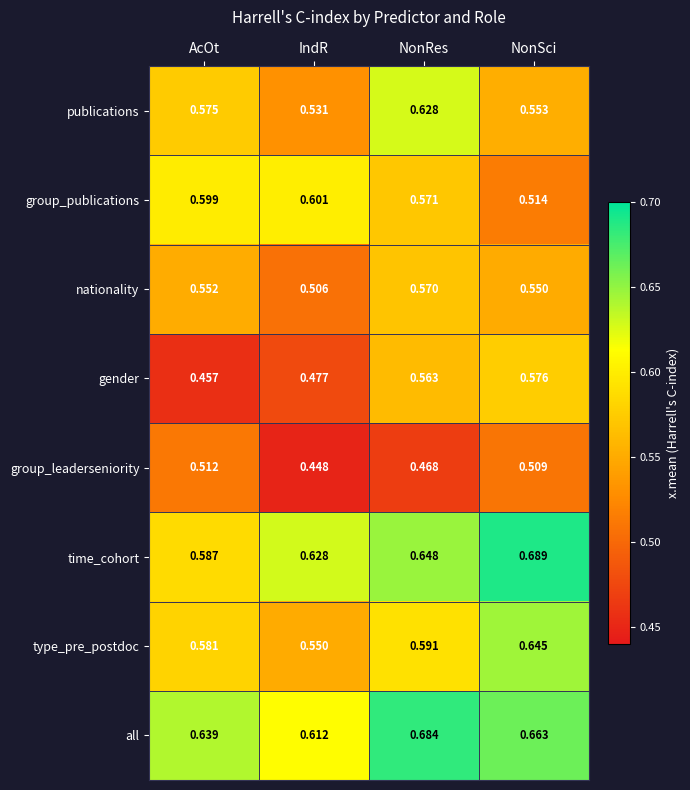

At which label is publications closest to 0?

IndR